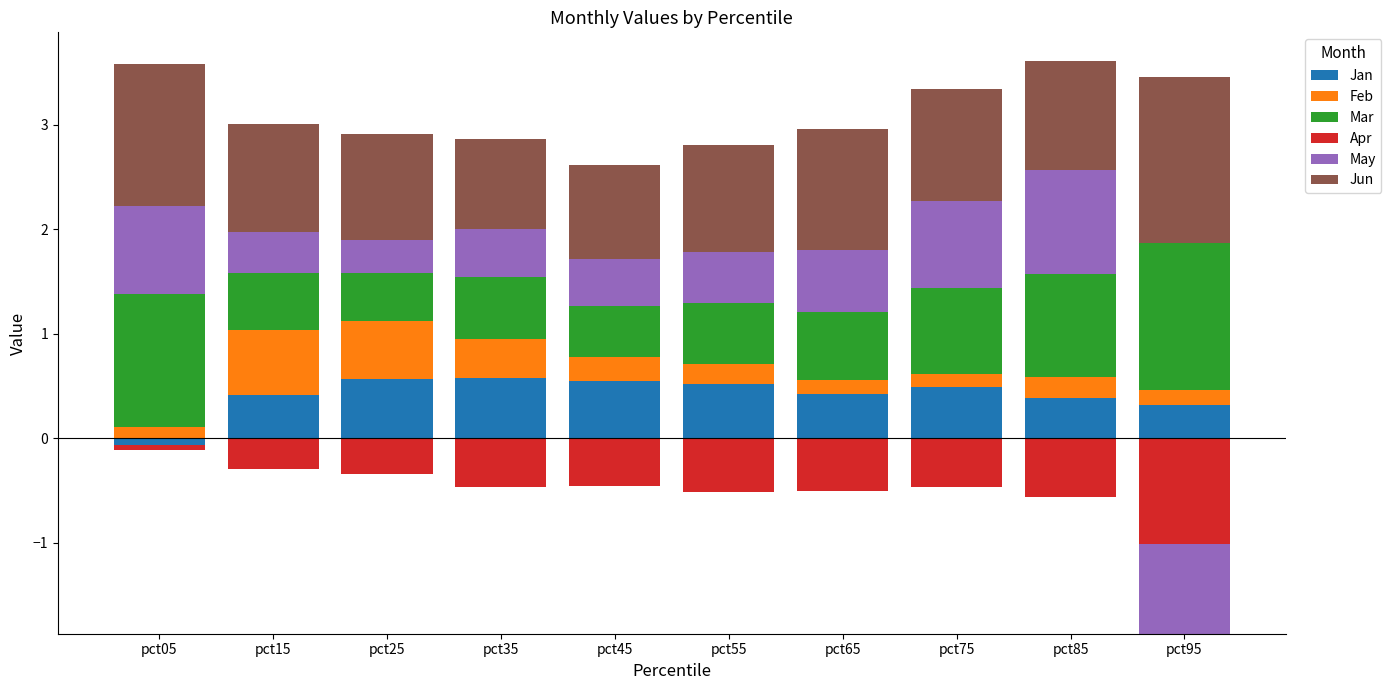

The Mar series shows 0.6 at pct65. True or false?

True